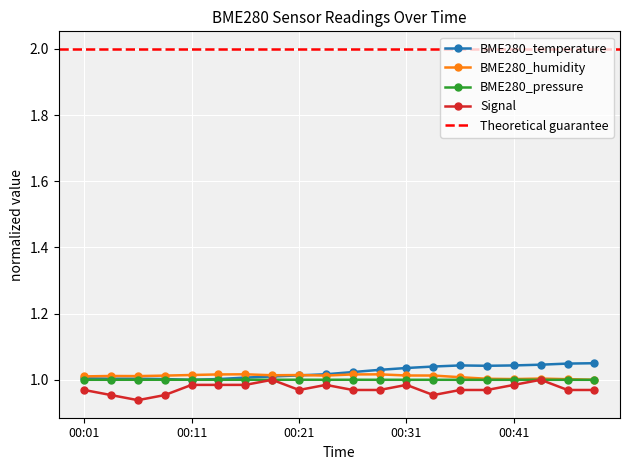

True or false: Signal has more than 2 points higher than both neighbors.

True